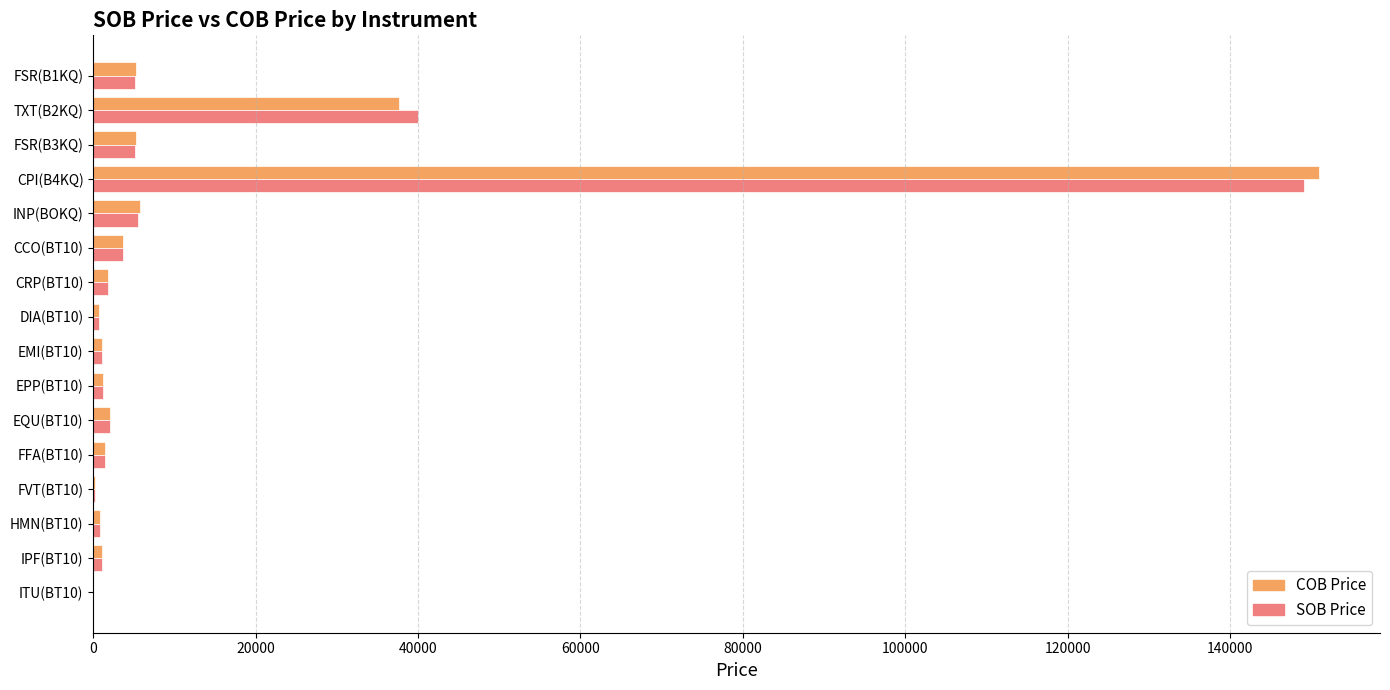

At which category is the sum across all series the highest?

CPI(B4KQ)